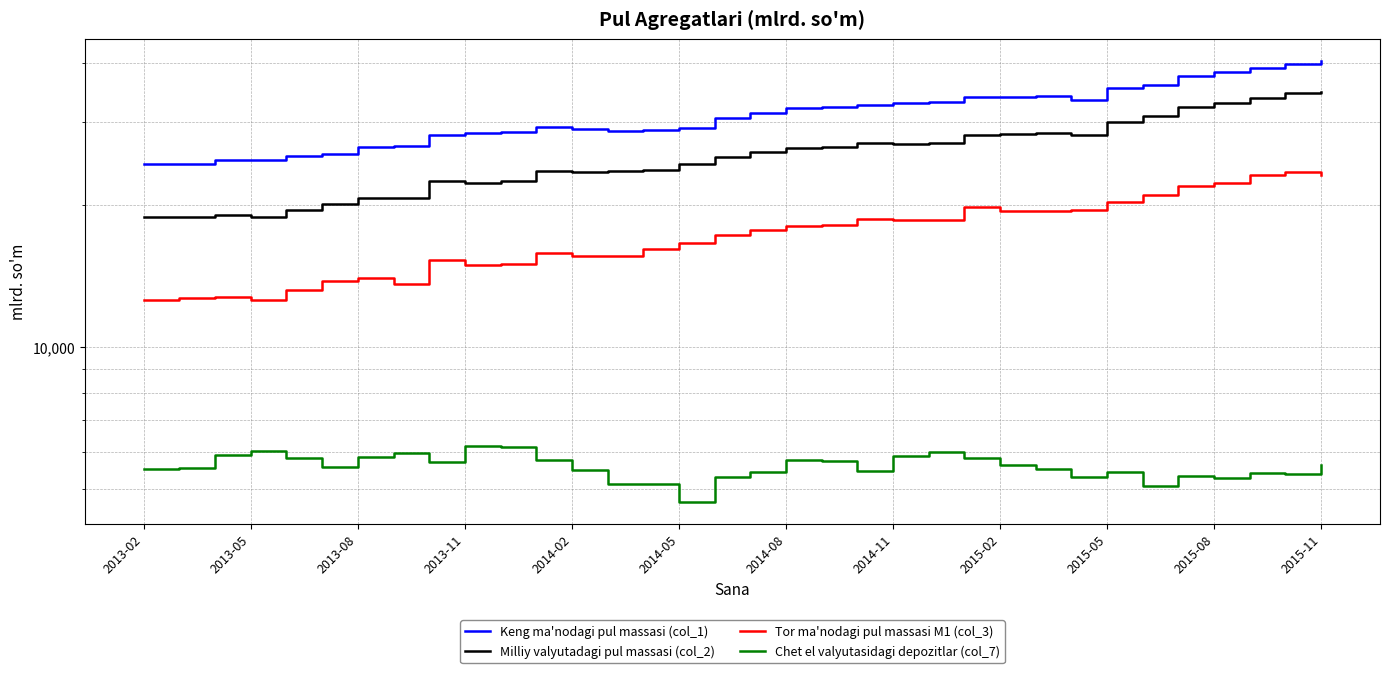

What is the value of the Chet el valyutasidagi depozitlar (col_7) point at the 11th from the left?

6143.9